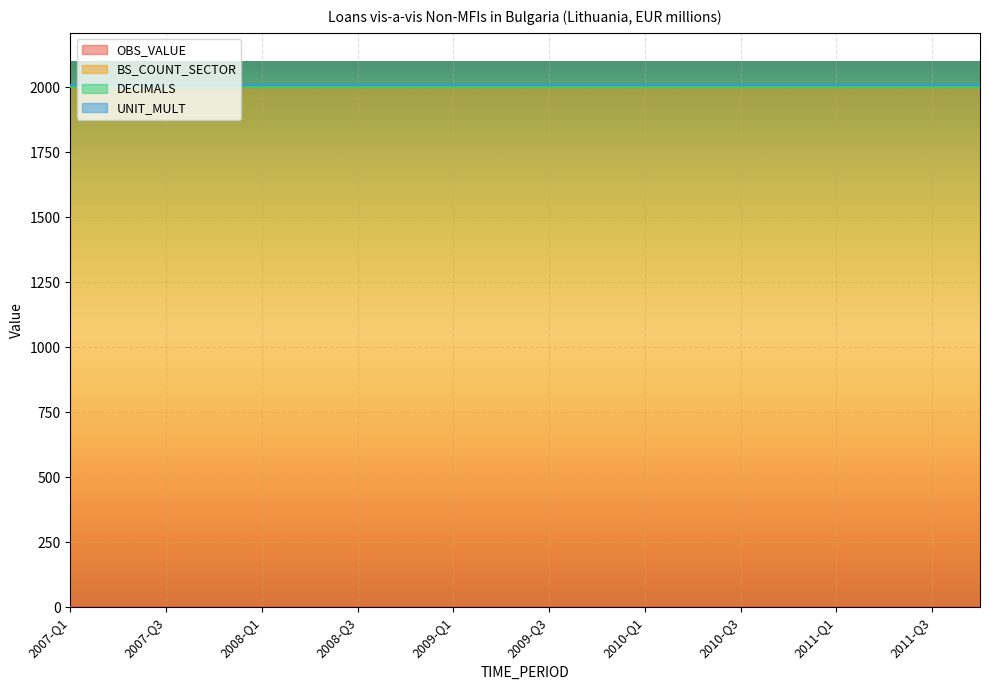

Reading left to right, list all the values displayed in this chart.

OBS_VALUE: 0	0	0	0	0	0	0	0	0	0	0	0	0	0	0	0	0	0	0	0
BS_COUNT_SECTOR: 2000	2000	2000	2000	2000	2000	2000	2000	2000	2000	2000	2000	2000	2000	2000	2000	2000	2000	2000	2000
DECIMALS: 2	2	2	2	2	2	2	2	2	2	2	2	2	2	2	2	2	2	2	2
UNIT_MULT: 6	6	6	6	6	6	6	6	6	6	6	6	6	6	6	6	6	6	6	6